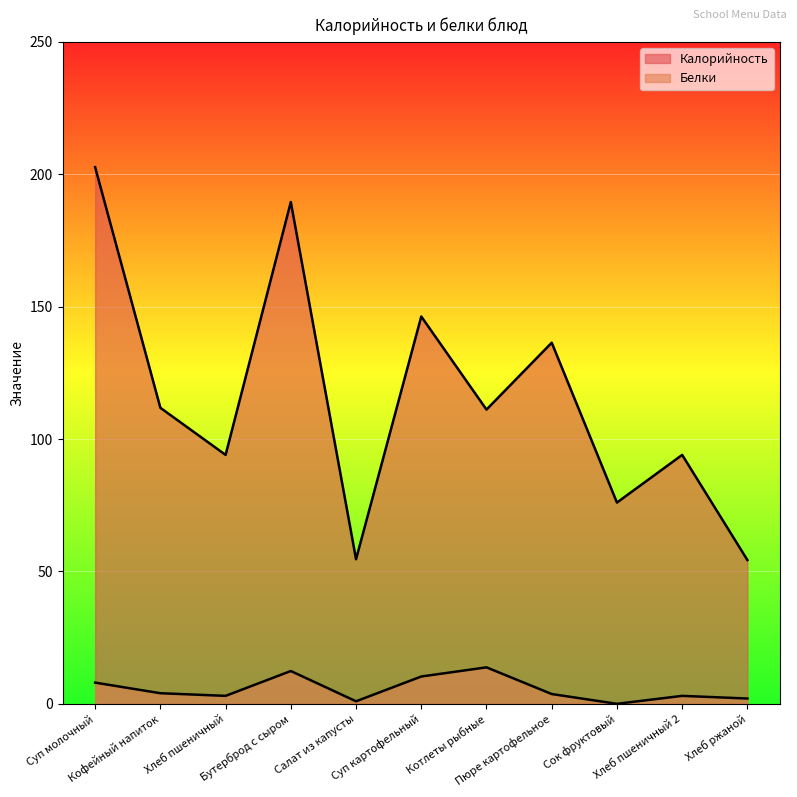

List the labels in order of Белки value, smallest first.

Сок фруктовый, Салат из капусты, Хлеб ржаной, Хлеб пшеничный, Хлеб пшеничный 2, Пюре картофельное, Кофейный напиток, Суп молочный, Суп картофельный, Бутерброд с сыром, Котлеты рыбные